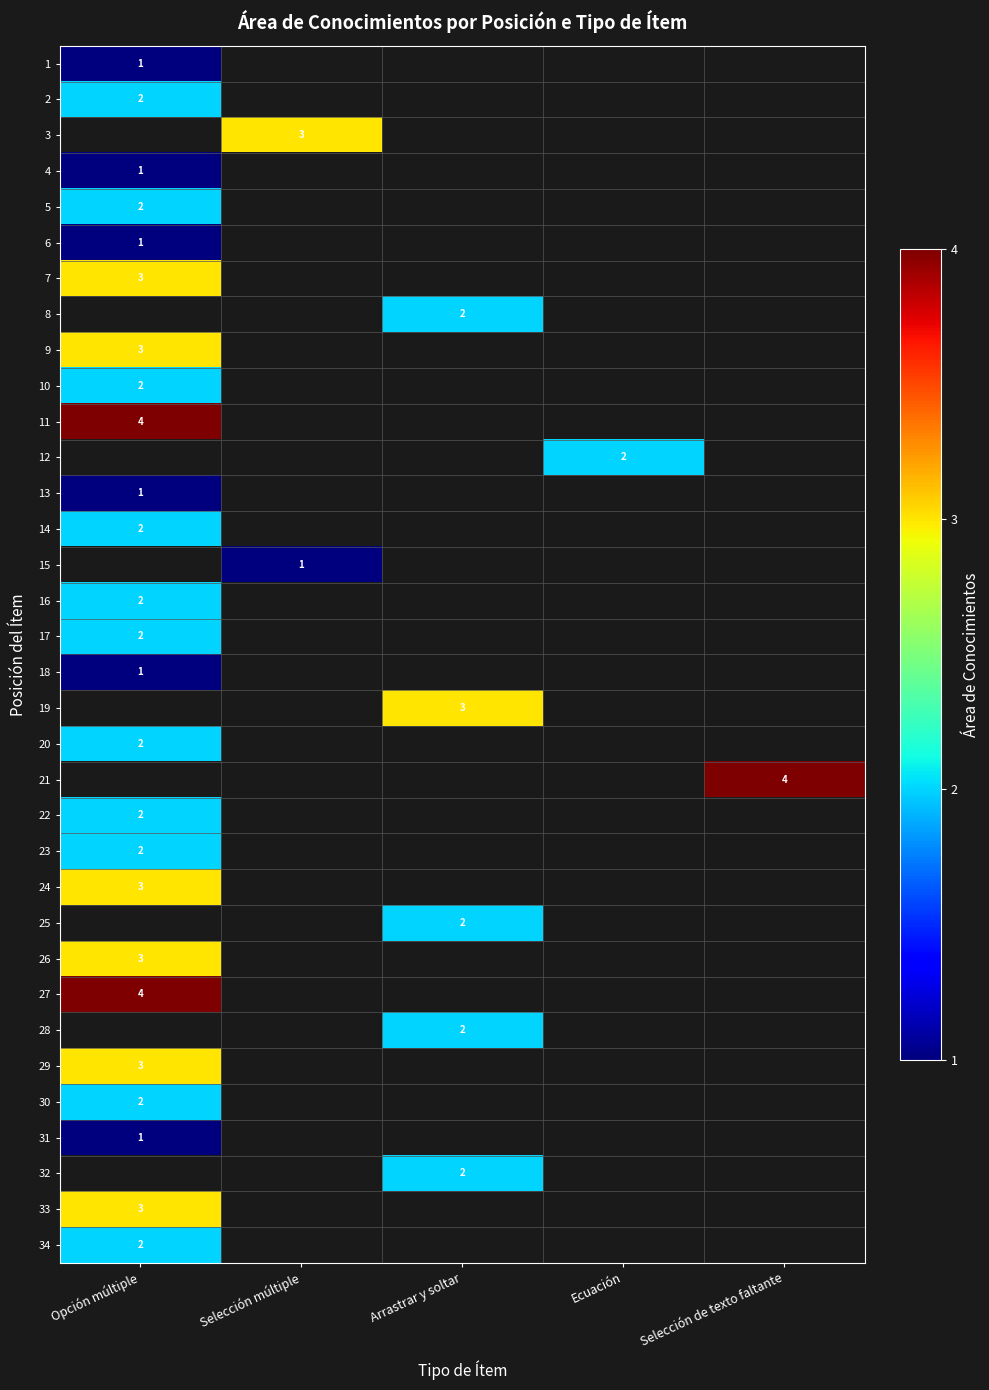

The value of 15 at Selección múltiple is 1.0. True or false?

True